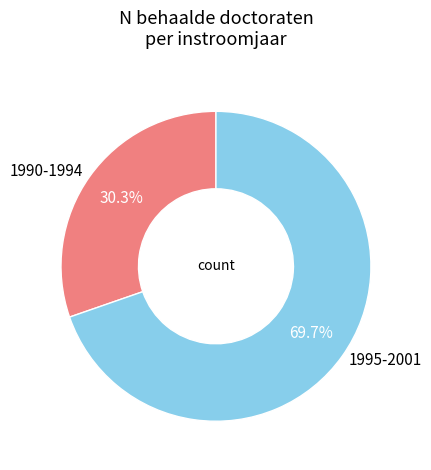

Is the sum of 1990-1994 and 1995-2001 greater than half?

Yes